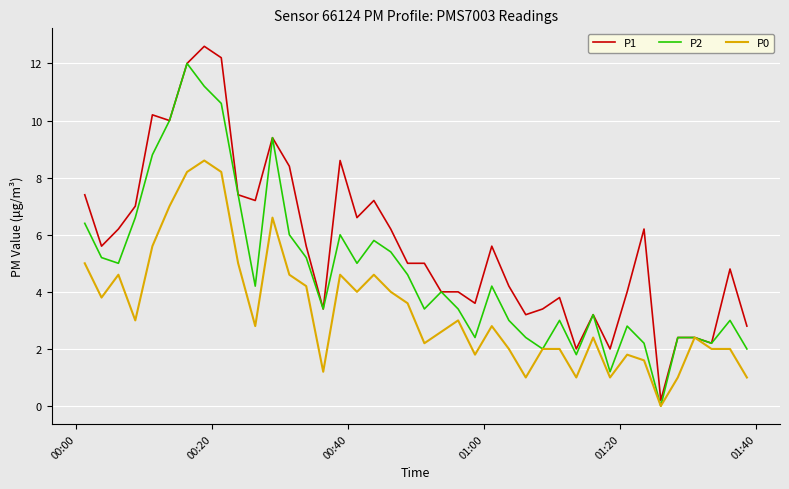

Which series has the largest range (max minus min)?

P1